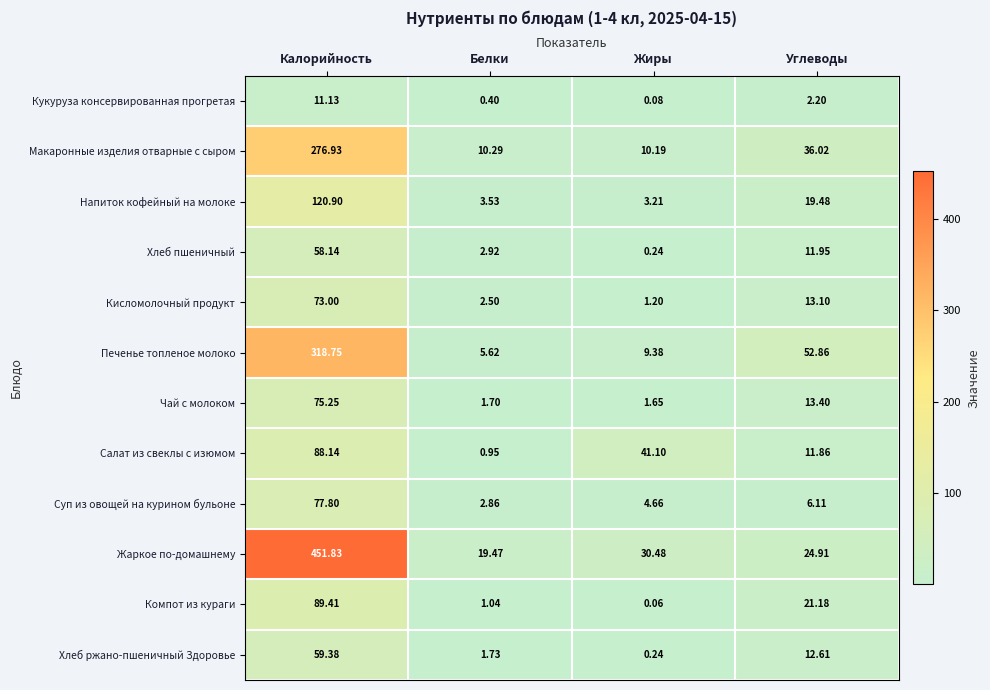

What is the total value across all series at Жиры?

102.5